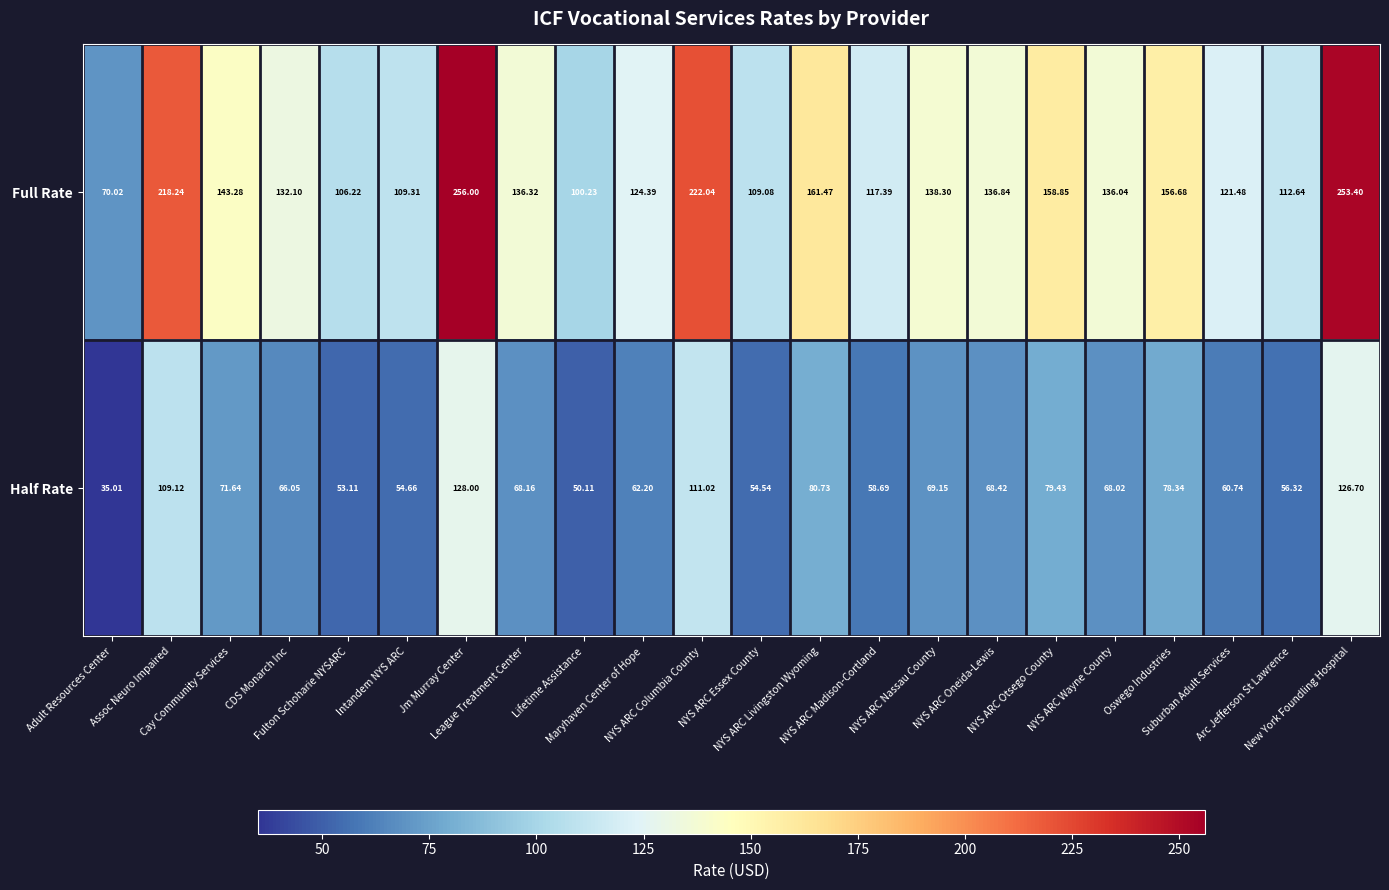

Which series has the largest range (max minus min)?

Full Rate